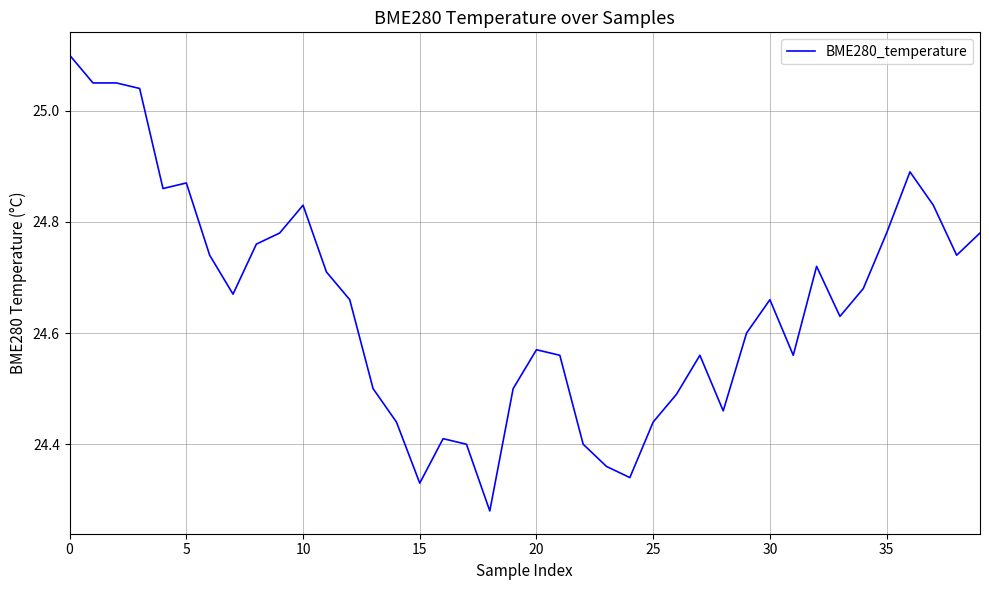

How many interior local peaks (higher than both neighbors) does the data have?

8